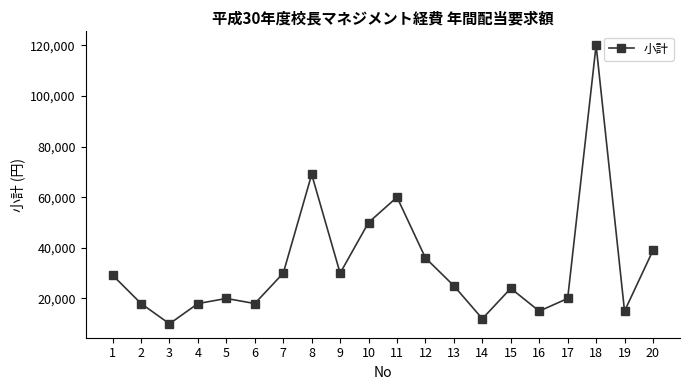

Between 12 and 2, which is larger?

12